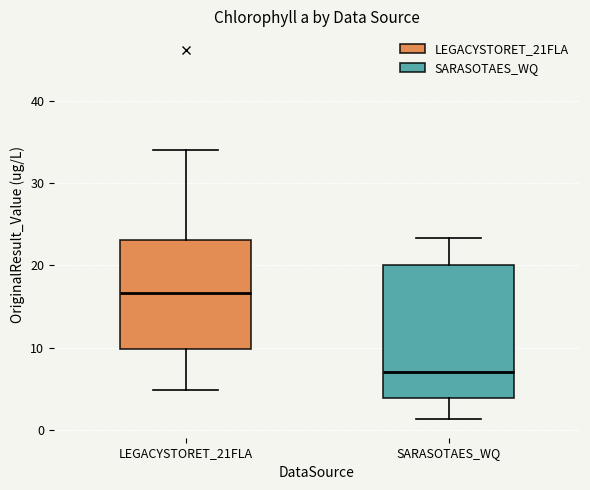

Reading left to right, transcribe this box plot: for each box, give where its median line is, the range the box spans, and where its two whiskers end, as read against the y-axis. The values are not printed on the chart, so give them approximately, as read against the axis.

LEGACYSTORET_21FLA: median 17, box 10 to 23, whiskers 5 to 34
SARASOTAES_WQ: median 7, box 4 to 20, whiskers 1 to 23